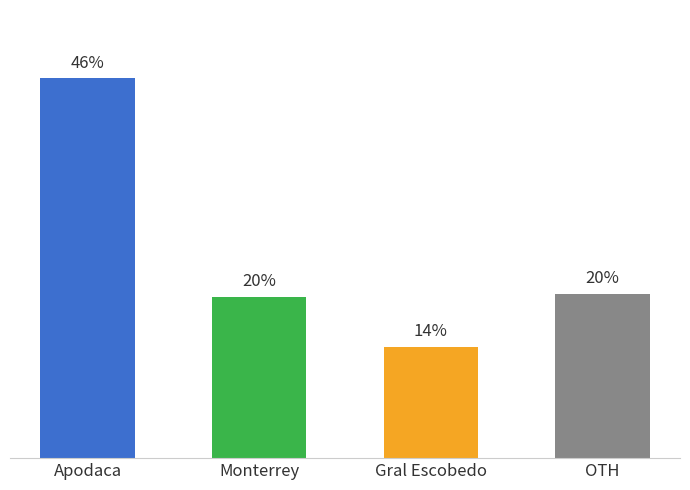

The chart shows a value of 46.5 at Apodaca. True or false?

True